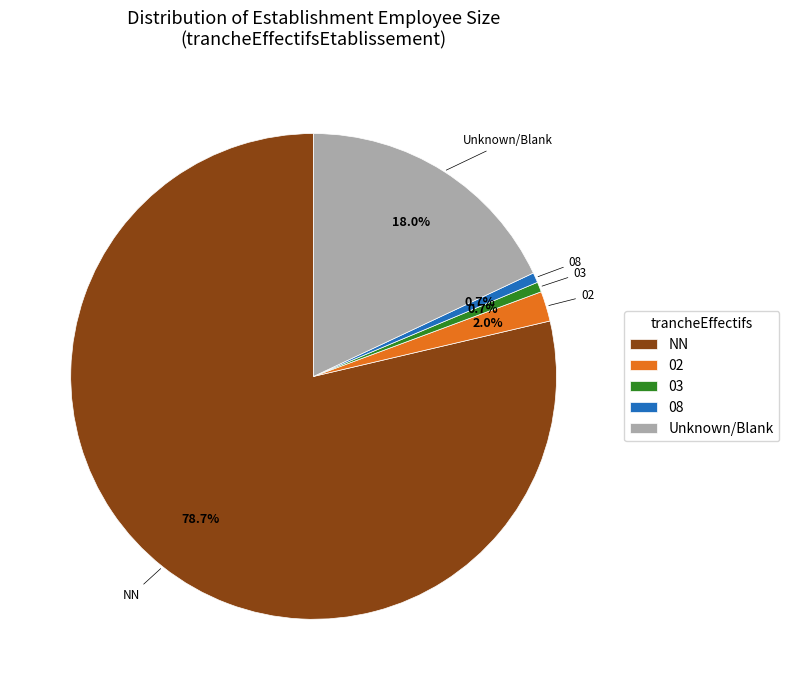

To the nearest percent, what percentage of the pie is 02?

2%